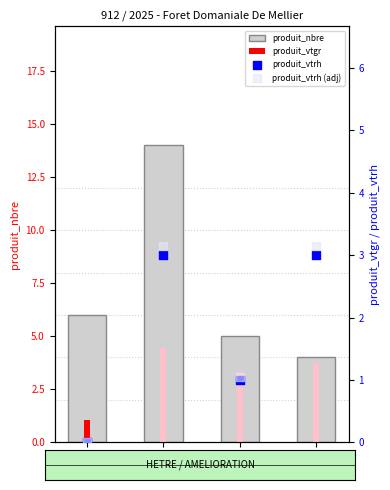

Which series has the largest total across all categories?

produit_nbre